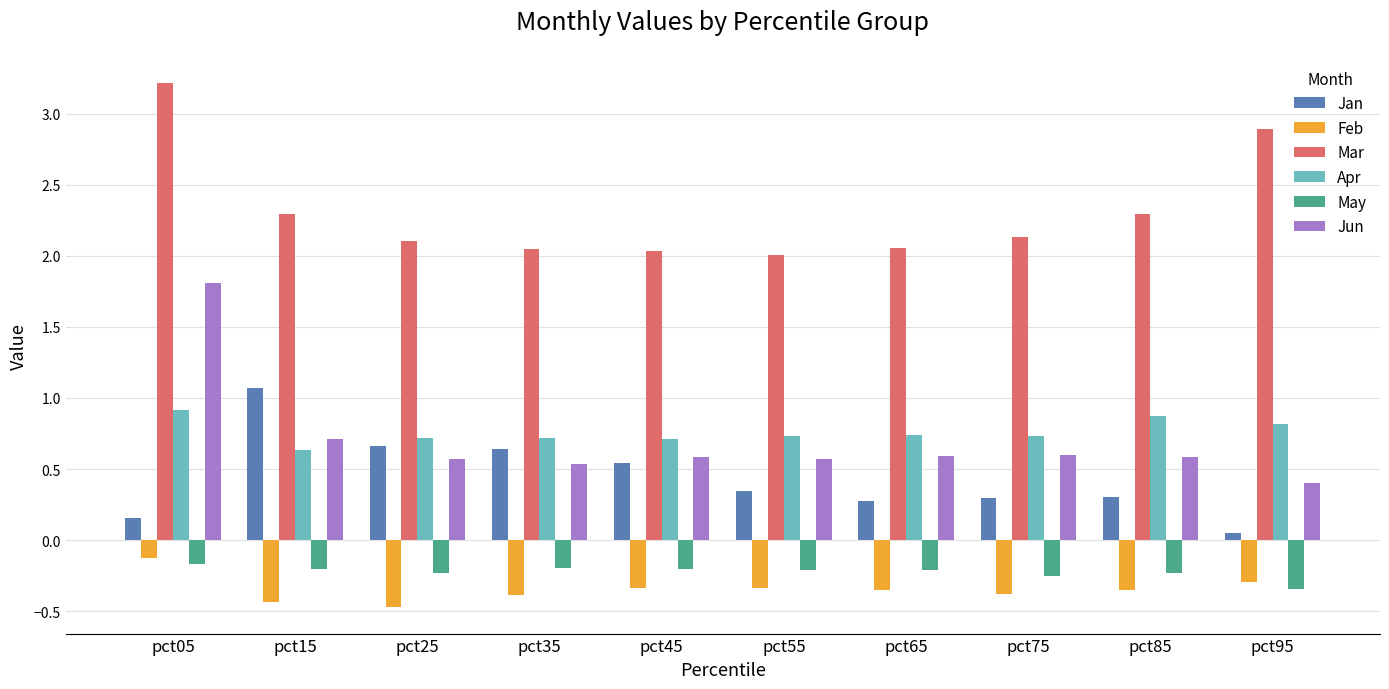

What is the sum of all May values?

-2.2